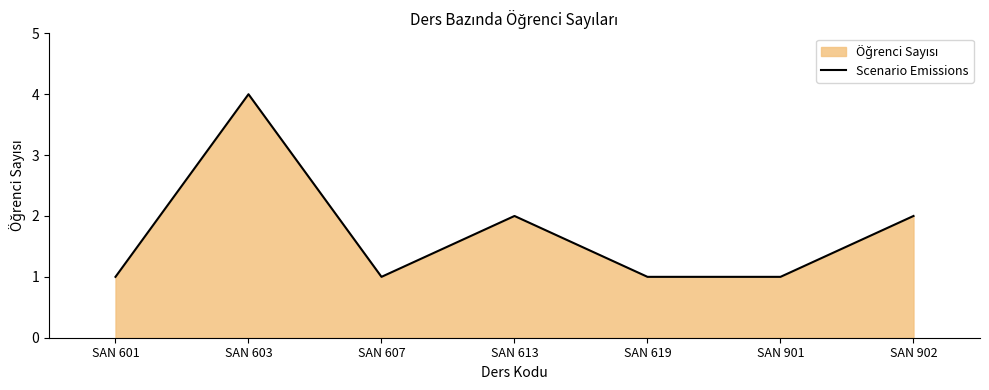

Count the values in the range 1 to 2.

6